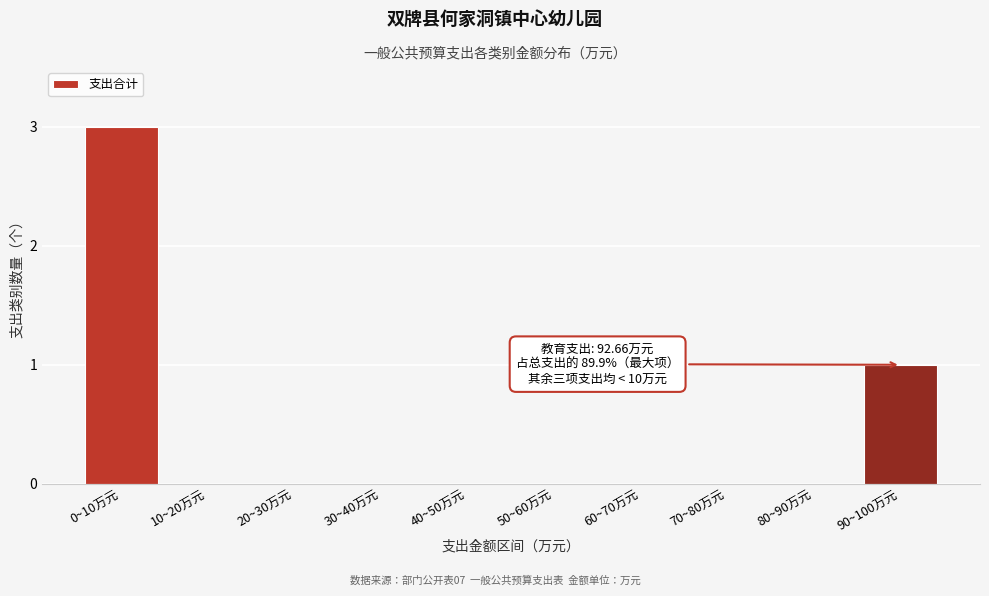

Reading left to right, transcribe all the data shown in this chart.

0~10万元=3	10~20万元=0	20~30万元=0	30~40万元=0	40~50万元=0	50~60万元=0	60~70万元=0	70~80万元=0	80~90万元=0	90~100万元=1